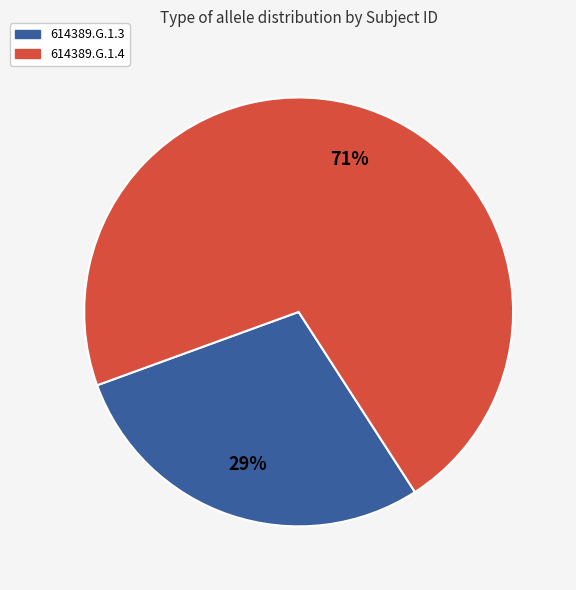

True or false: 614389.G.1.4 accounts for 71% of the total.

True